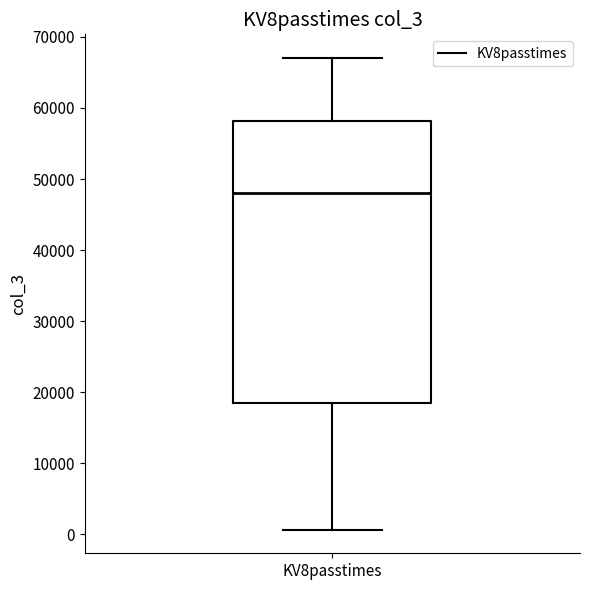

Read this box plot against the y-axis: the position of the median line, the range covered by the box, and the ends of both whiskers. The values are not printed on the chart, so give them approximately, as read against the axis.

median 48000, box 19000 to 58000, whiskers 1000 to 67000